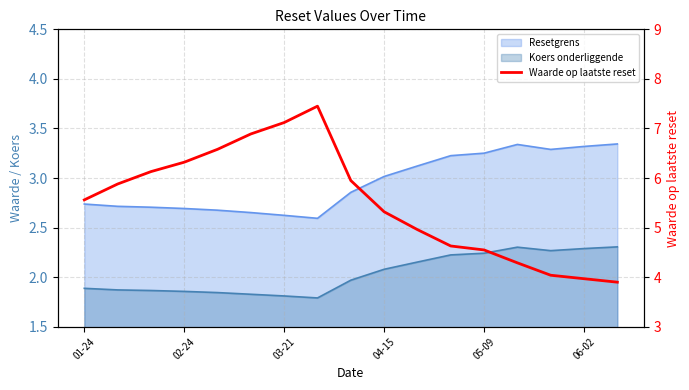

What is the value of the 16th point from the left?

4.0